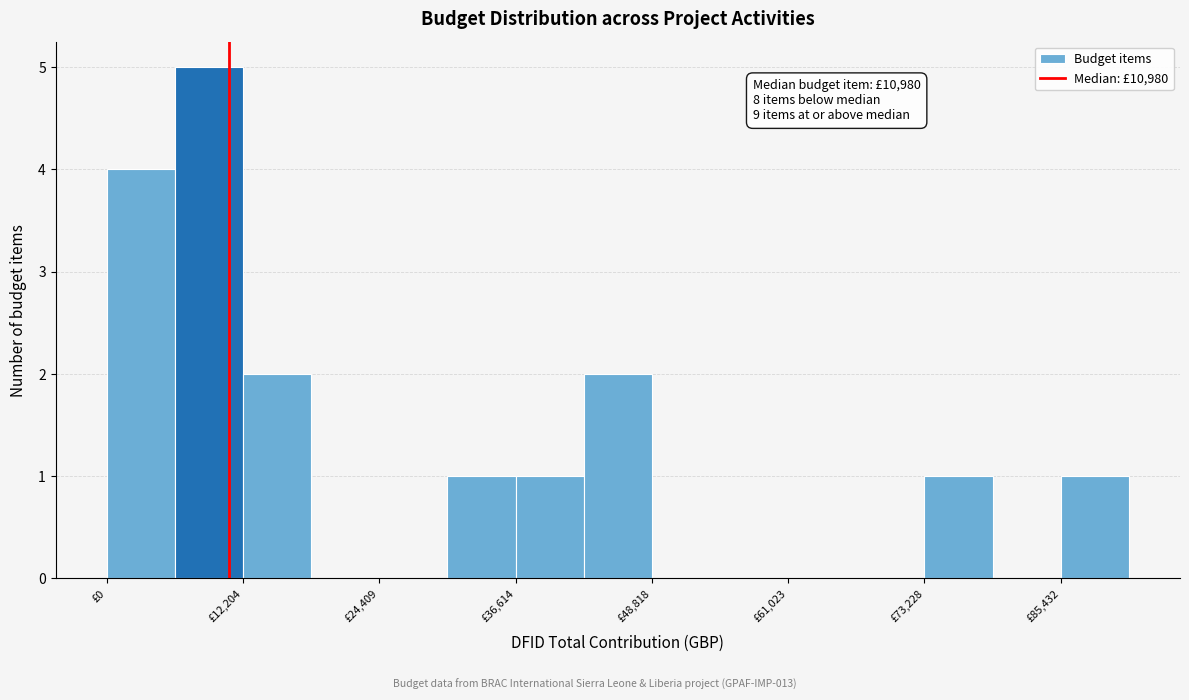

Around what value on the x-axis is the tallest bar? Give the approximate position of its centre, as read against the axis.

10000